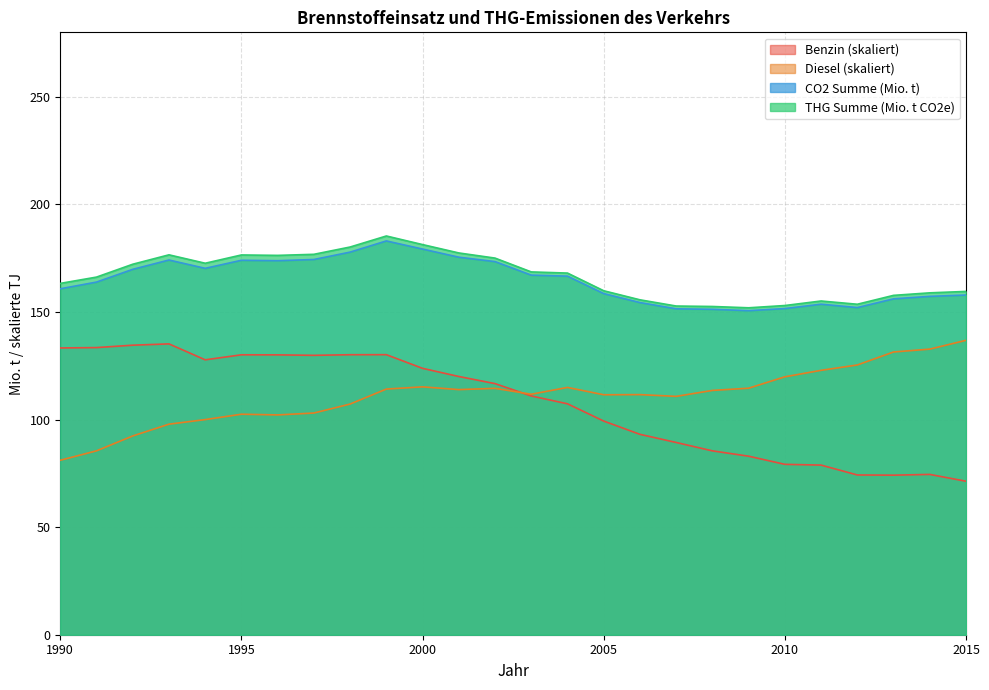

How many interior local peaks does the THG Summe (Mio. t CO2e) series have?

4